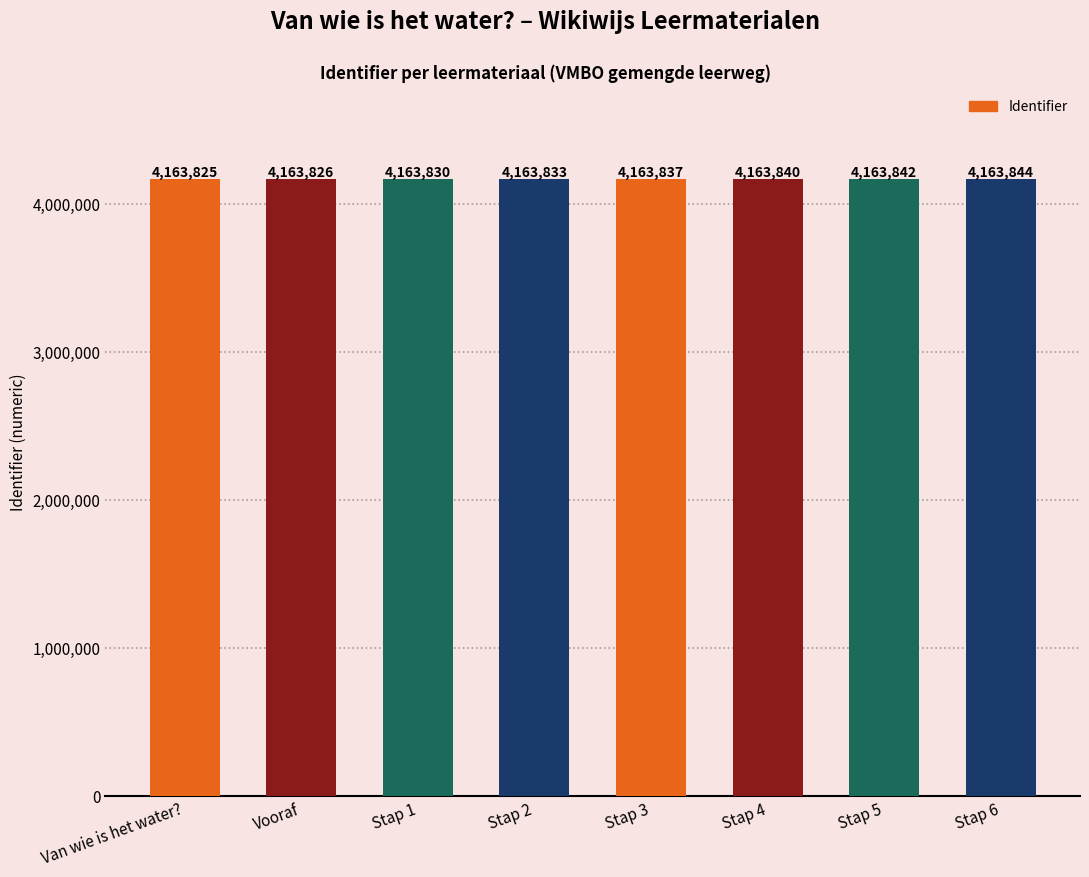

What is the sum of the values at Vooraf and Stap 4?

8327666